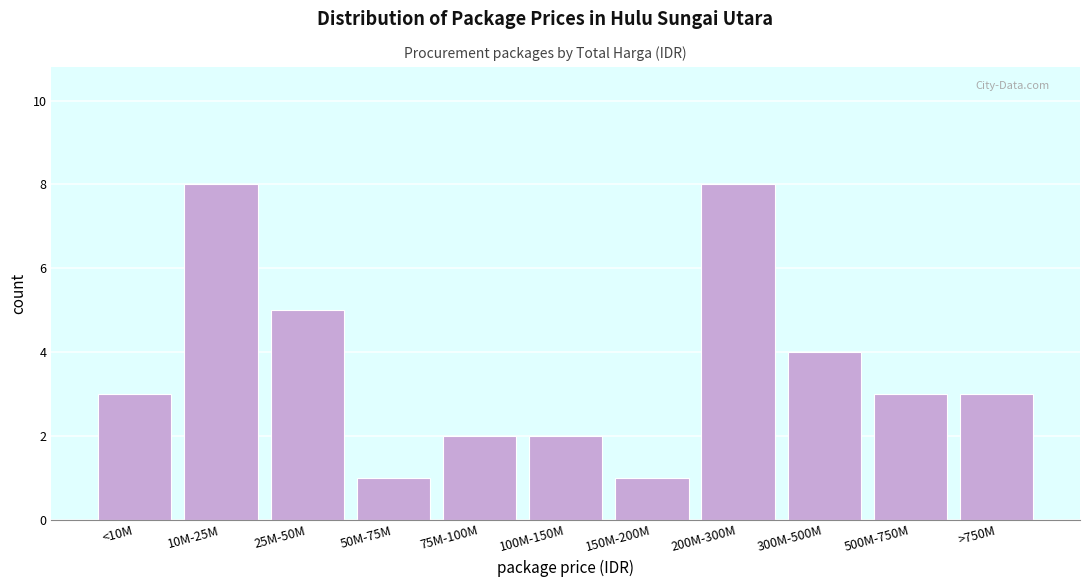

Reading right to left, list all the values displayed in this chart.

>750M=3	500M-750M=3	300M-500M=4	200M-300M=8	150M-200M=1	100M-150M=2	75M-100M=2	50M-75M=1	25M-50M=5	10M-25M=8	<10M=3